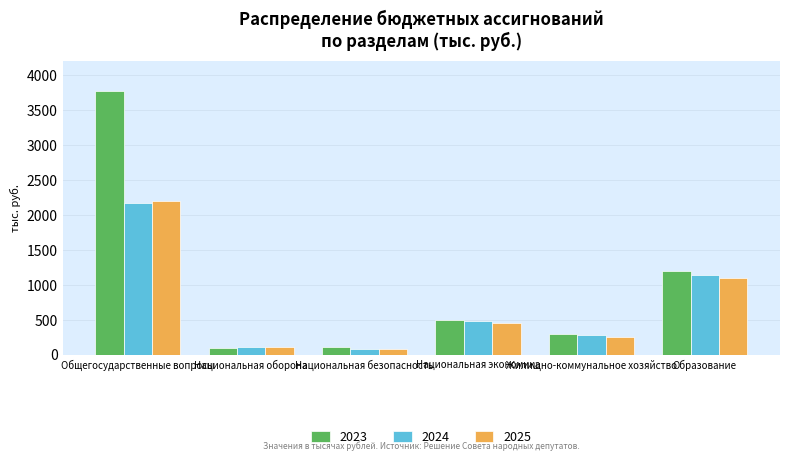

True or false: 2025 has a value of 811.7 at Национальная экономика.

False